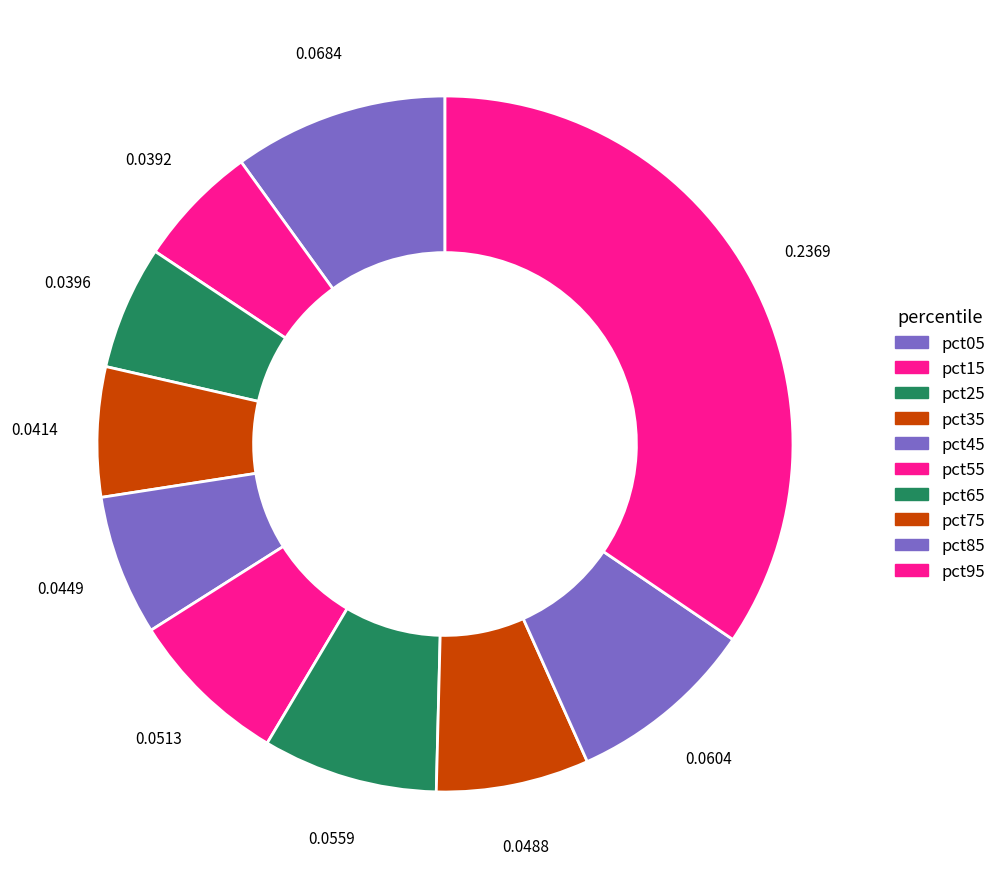

To the nearest percent, what is the average slice percentage?

10%